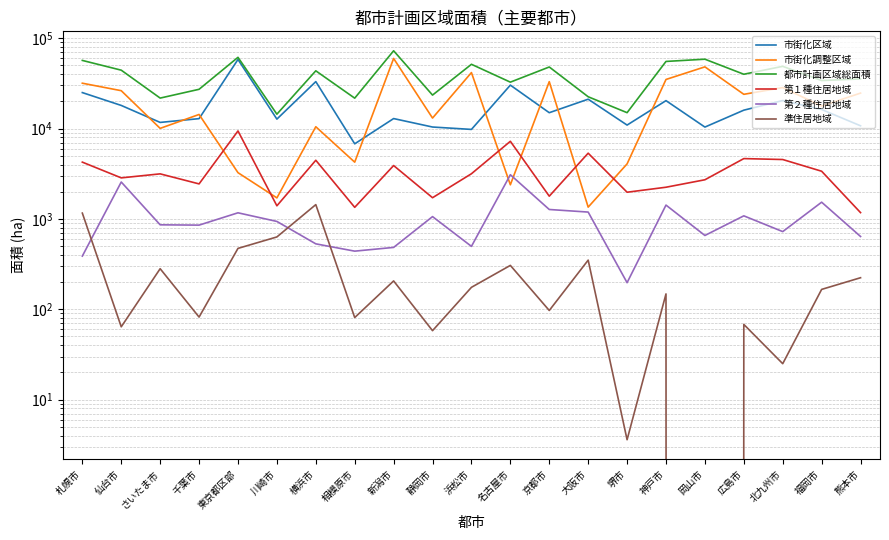

True or false: 都市計画区域総面積 has more than 1 points higher than both neighbors.

True